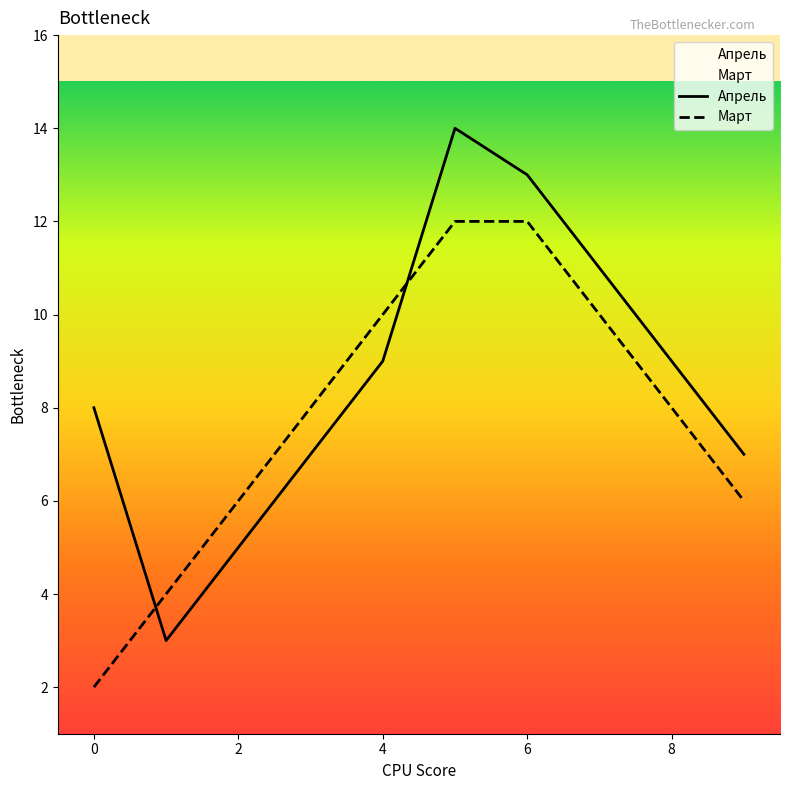

Which series has the widest spread of values?

Апрель